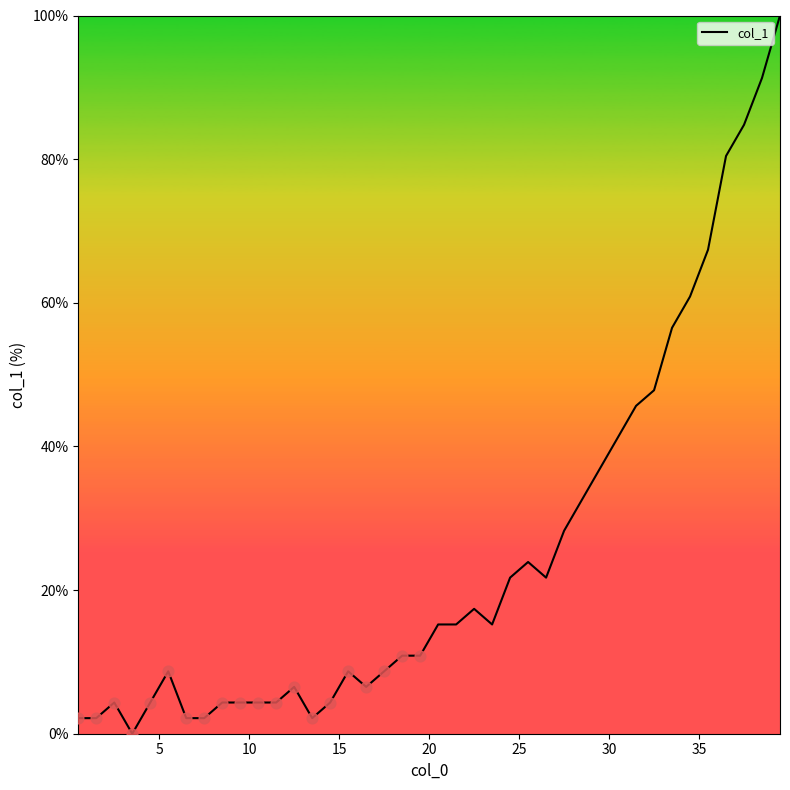

What is the maximum value shown in the chart?

100.0